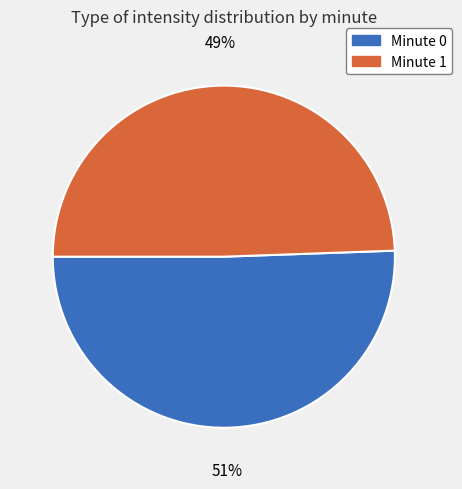

How many segments does this pie chart have?

2